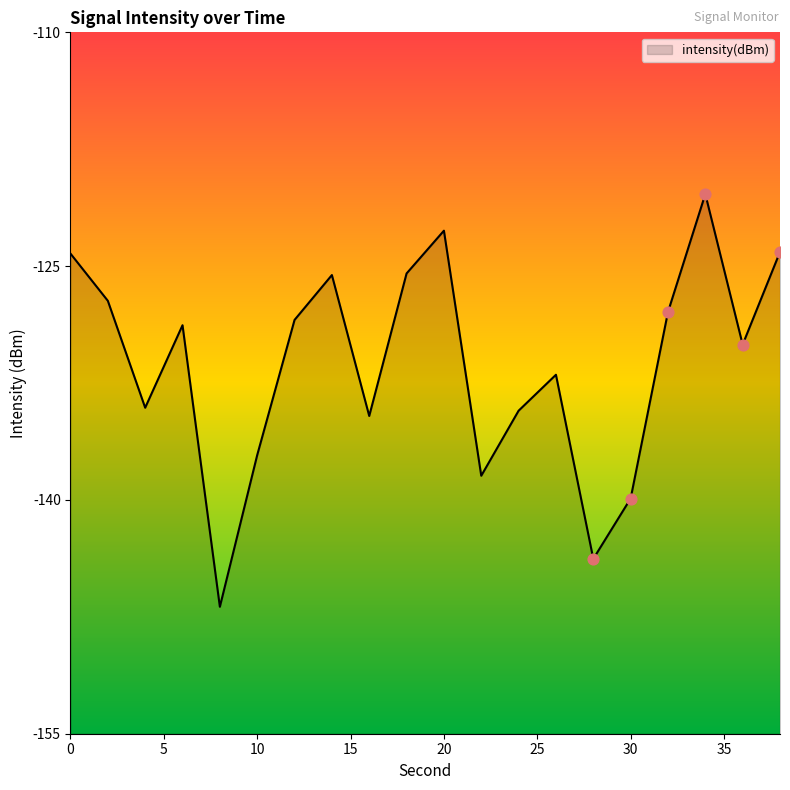

Which has a higher value, 12 or 36?

12